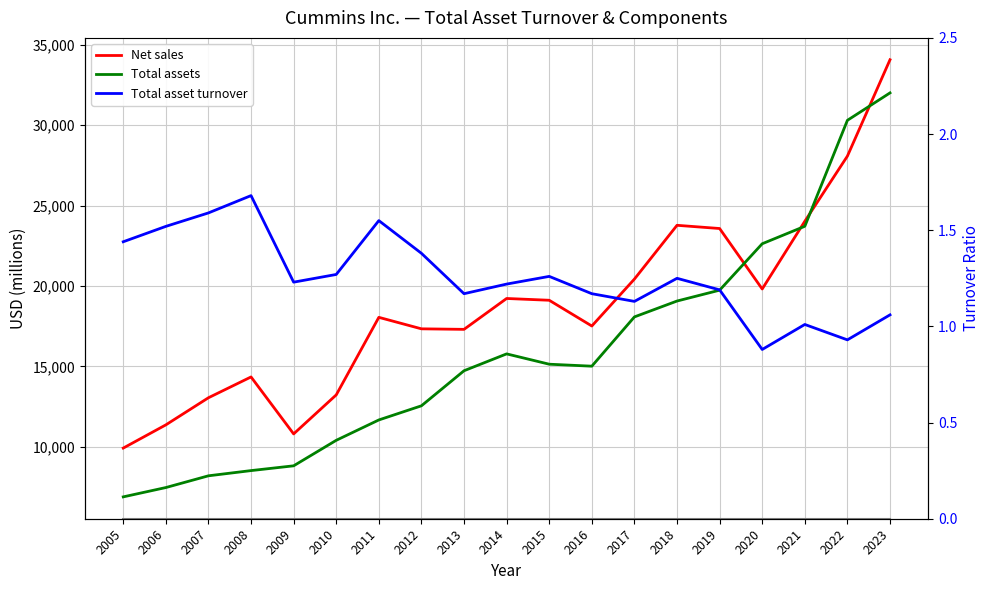

True or false: Net sales has a value of 10179.2 at 2011.

False